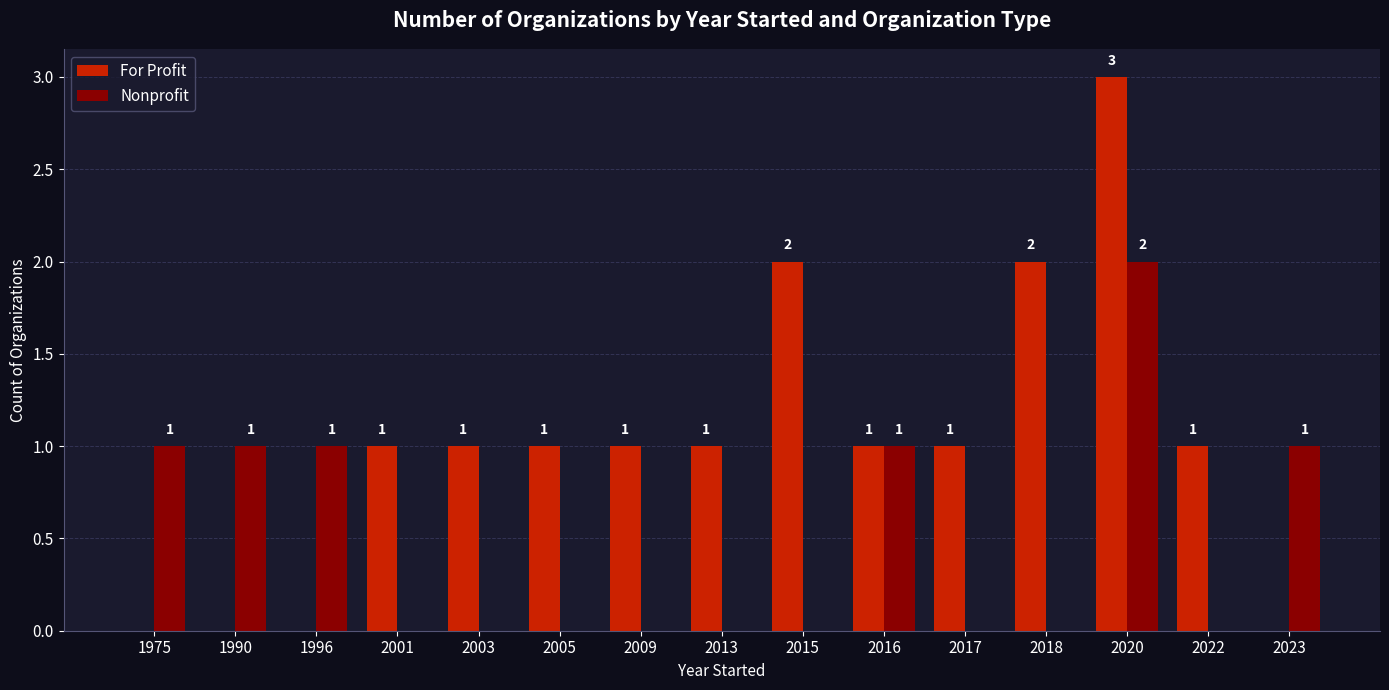

The Nonprofit series shows 0 at 2015. True or false?

True